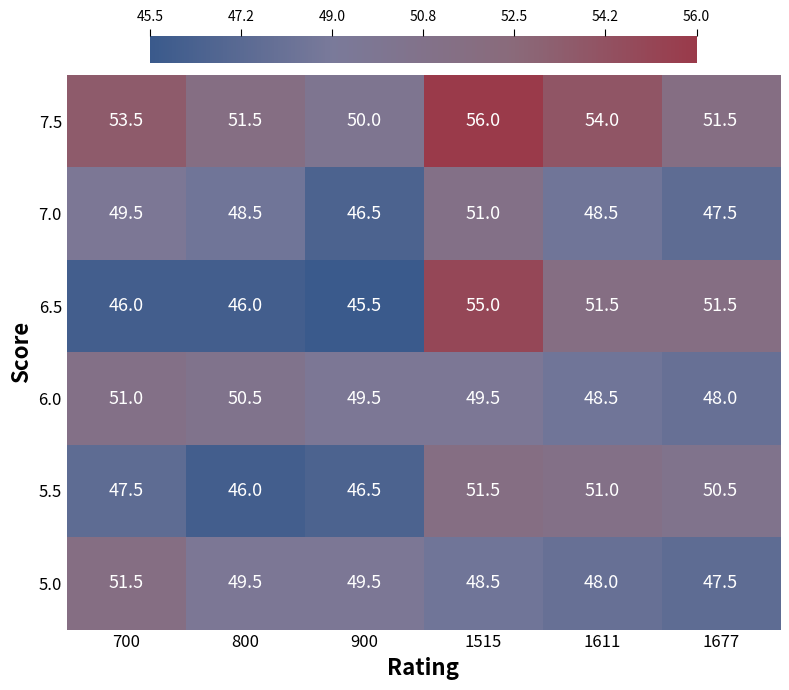

List the labels in order of 5.5 value, largest first.

1515, 1611, 1677, 700, 900, 800